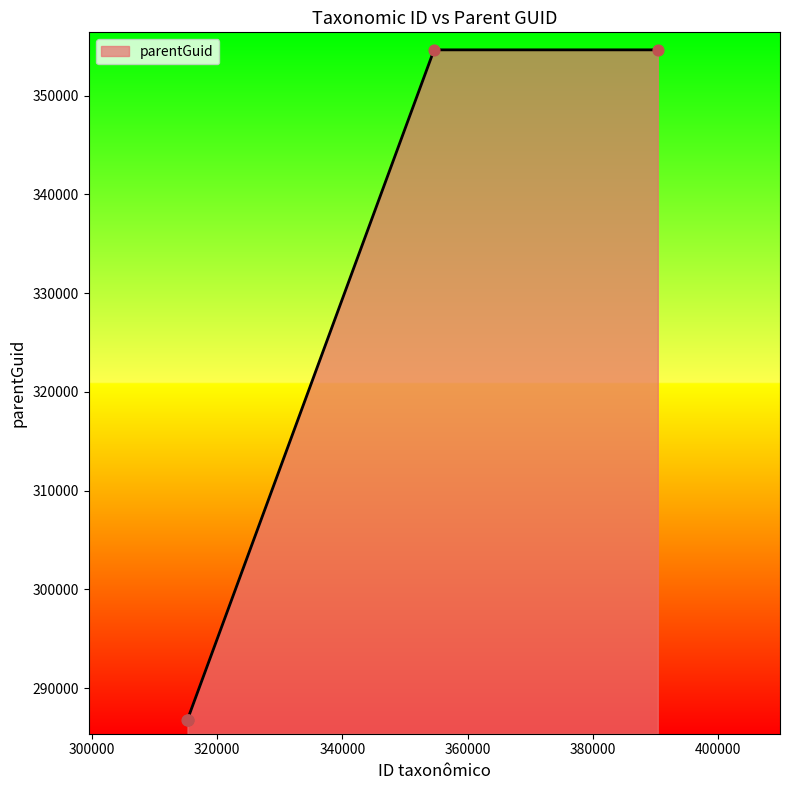

What is the minimum value shown in the chart?

286833